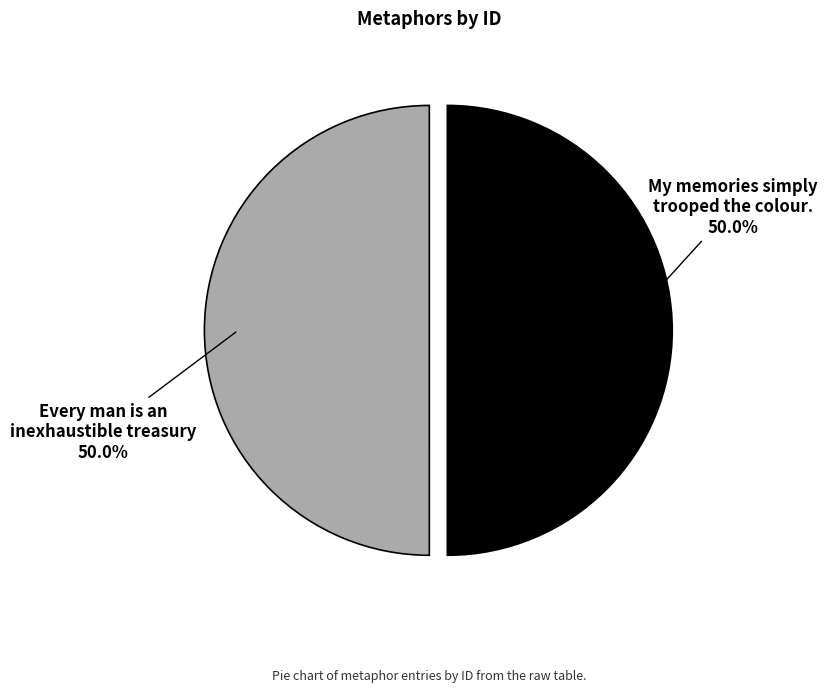

What portion of the pie excludes Every man is an inexhaustible treasury?

50.0%